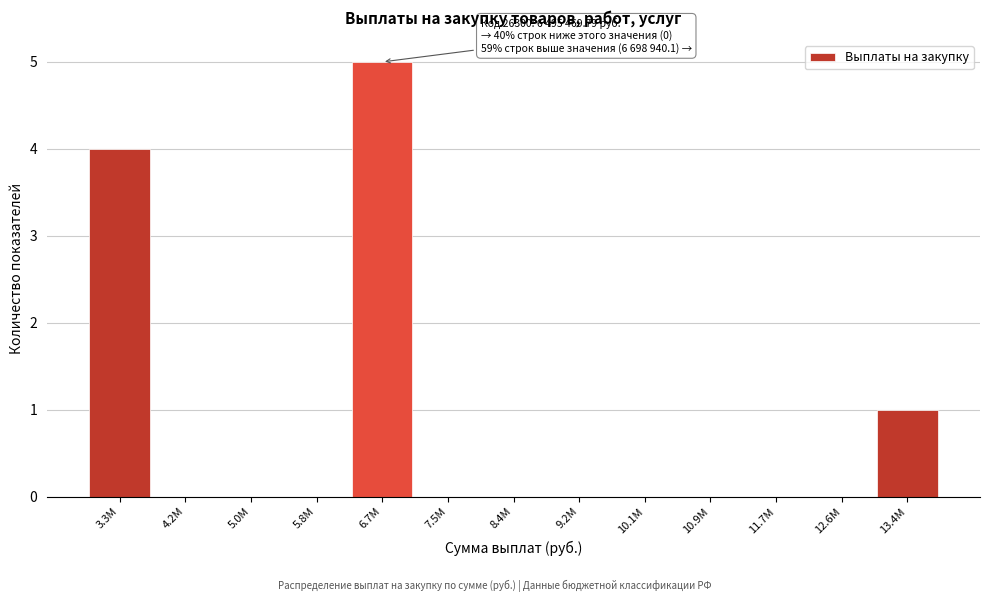

Reading left to right, list all the values displayed in this chart.

3.3M=4	4.2M=0	5.0M=0	5.8M=0	6.7M=5	7.5M=0	8.4M=0	9.2M=0	10.1M=0	10.9M=0	11.7M=0	12.6M=0	13.4M=1